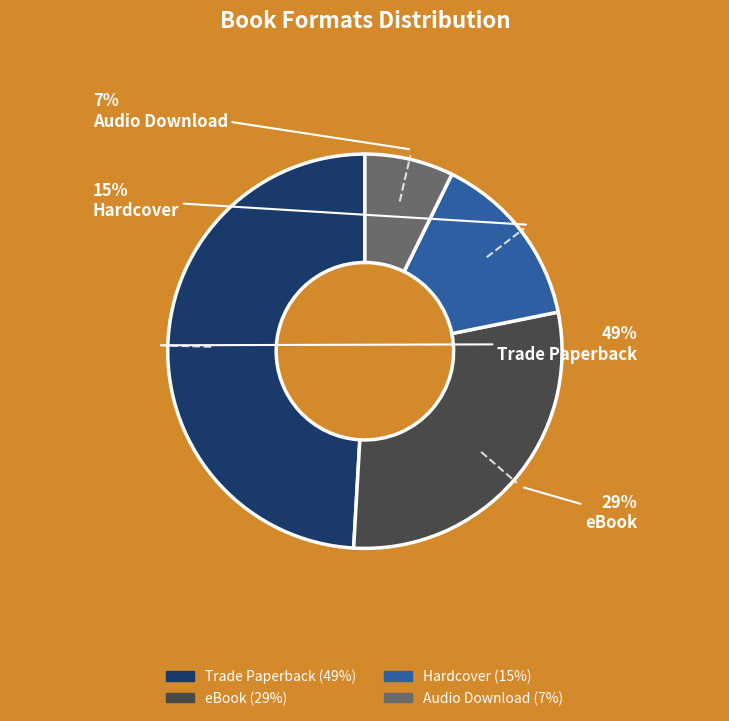

The Audio Download slice represents 7% of the pie. True or false?

True